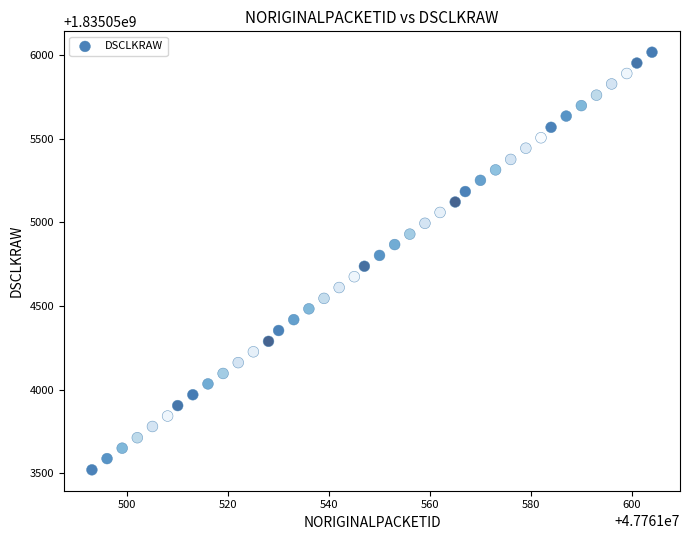

What is the range of X values (max minus min)?

111.0